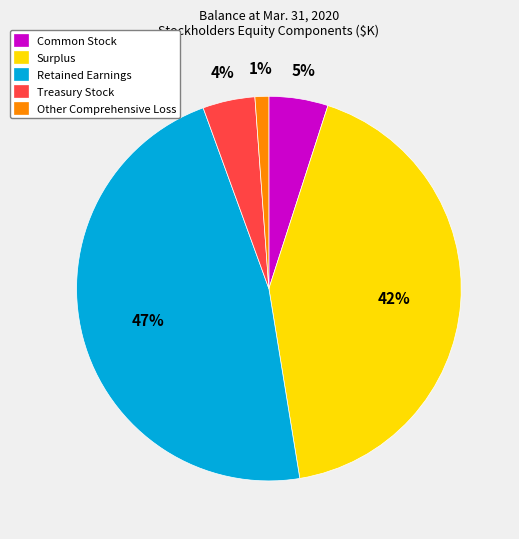

What is the ratio of the value at Treasury Stock to the value at Retained Earnings?

0.1